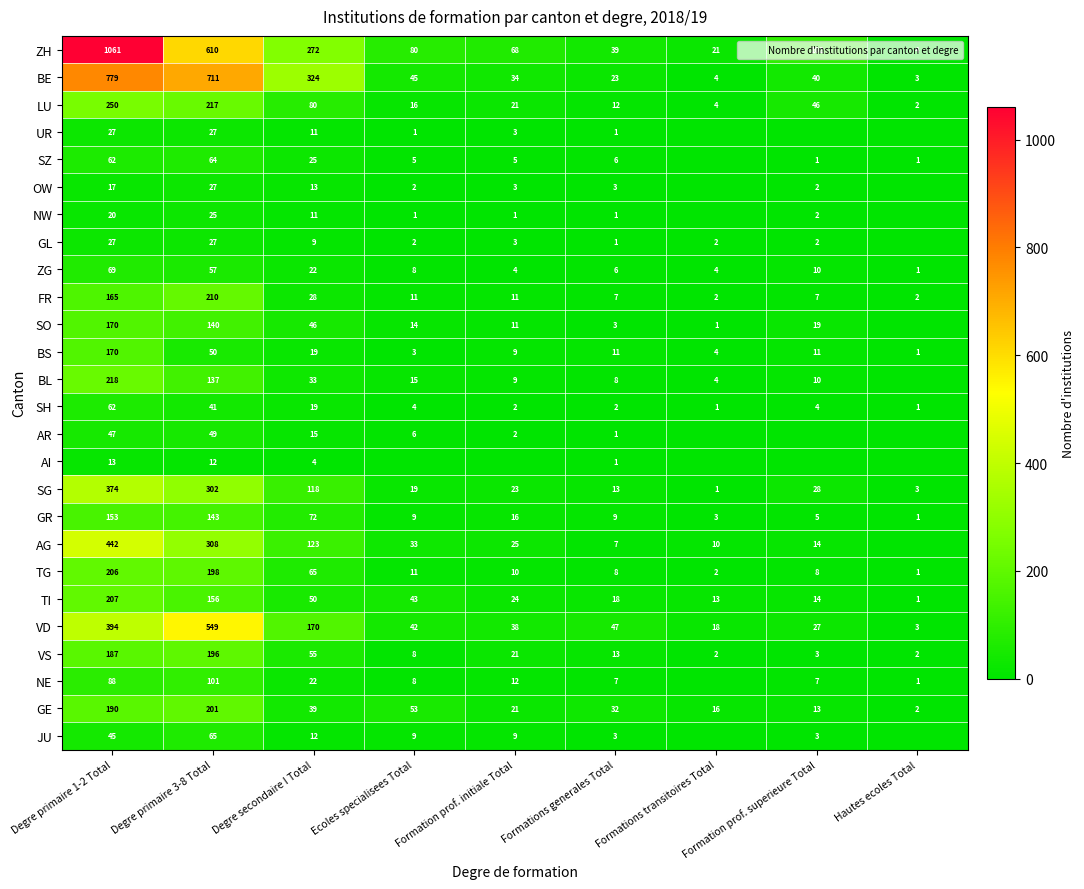

What is the difference between the maximum and minimum values in the ZG series?

68